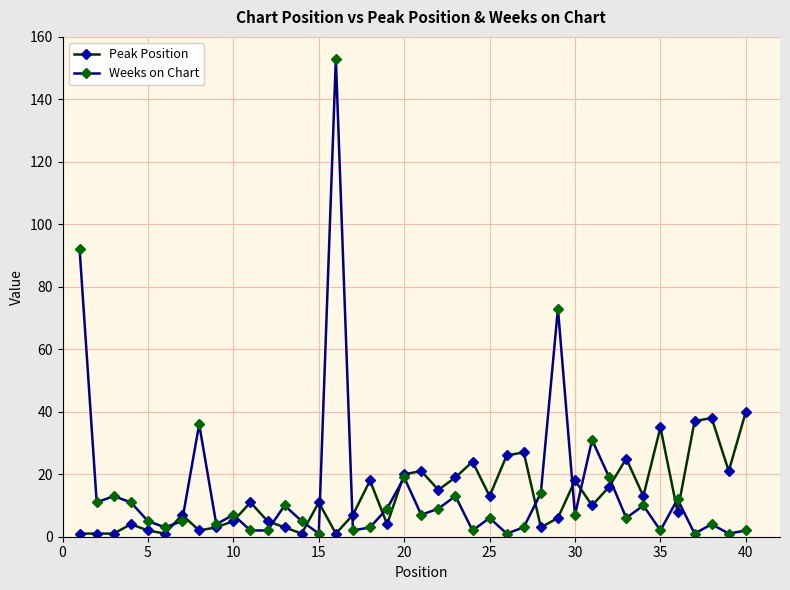

What are all the series names shown in the legend?

Peak Position, Weeks on Chart